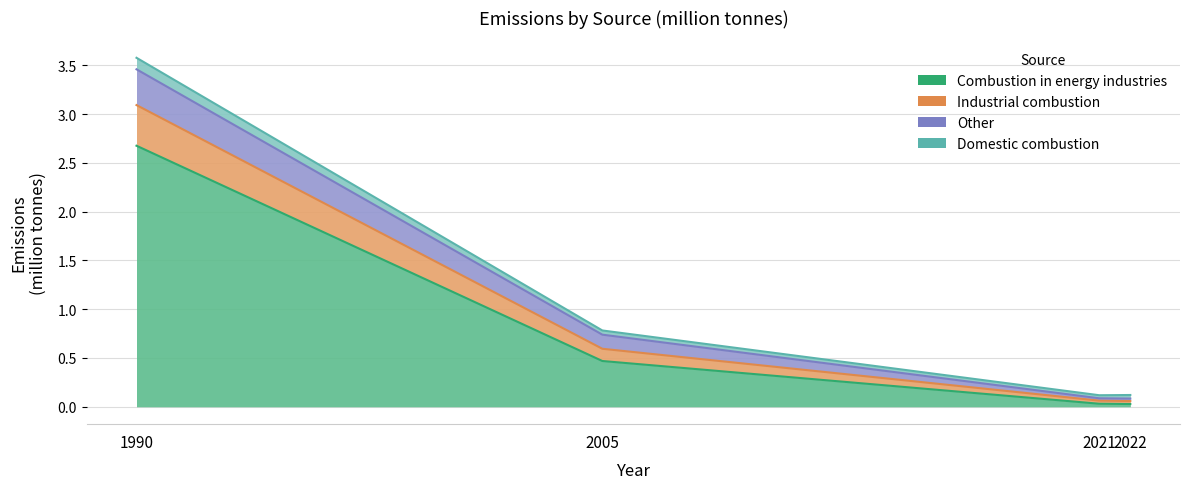

Is it true that Combustion in energy industries equals 0.0 at 2021?

False